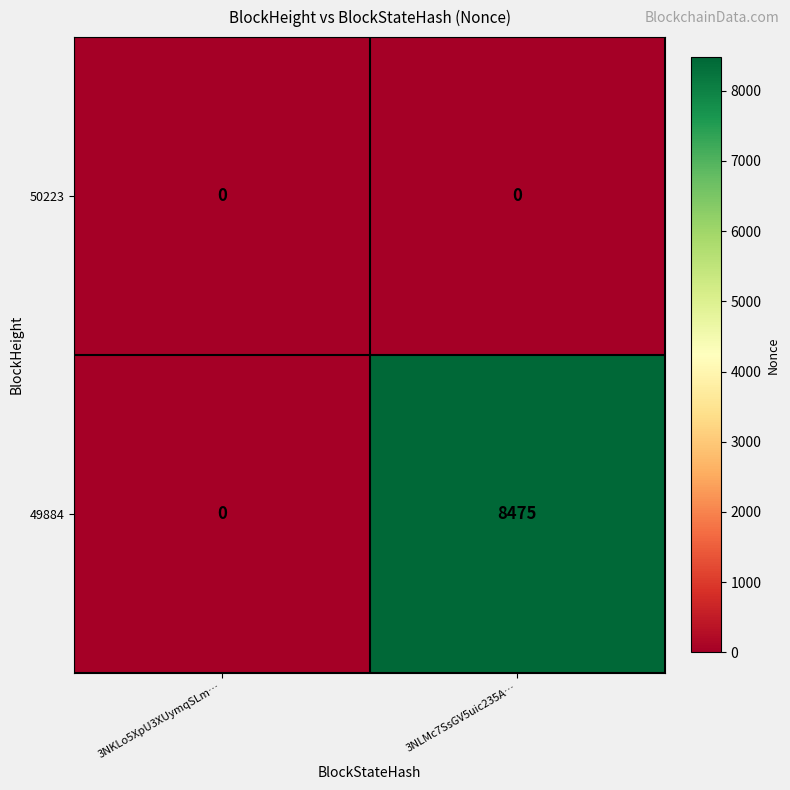

Between 3NKLo5XpU3XUymqSLm… and 3NLMc7SsGV5uic235A…, which series saw the biggest shift?

49884